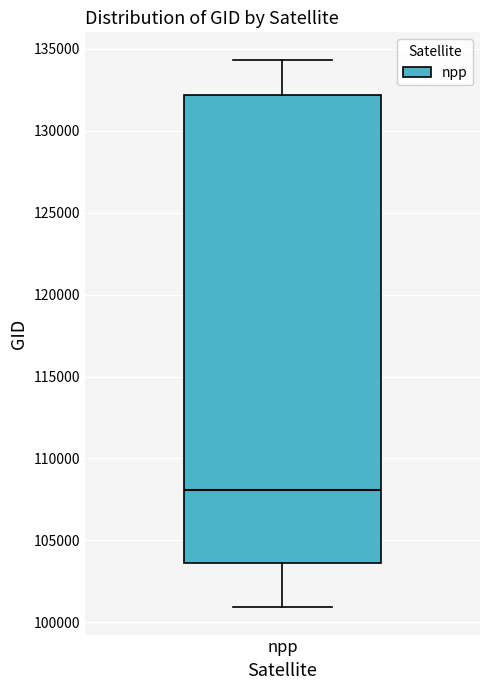

Read this box plot against the y-axis: the position of the median line, the range covered by the box, and the ends of both whiskers. The values are not printed on the chart, so give them approximately, as read against the axis.

median 108000, box 103500 to 132000, whiskers 101000 to 134500